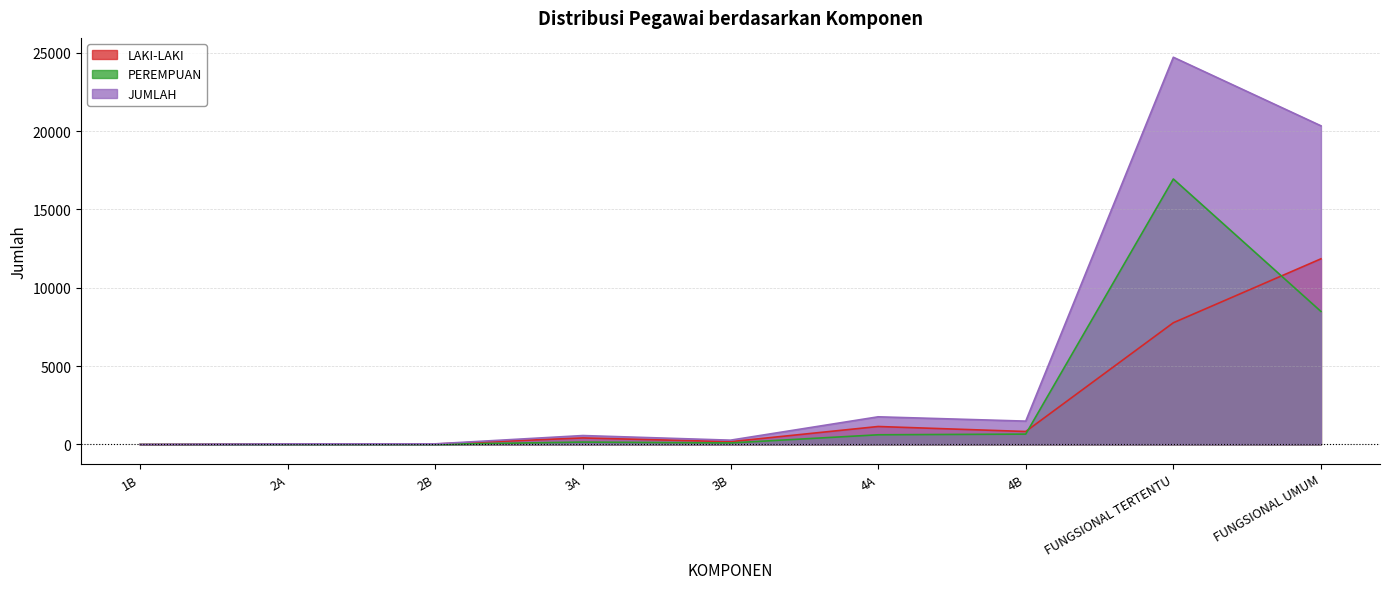

True or false: JUMLAH and LAKI-LAKI cross at least once.

False